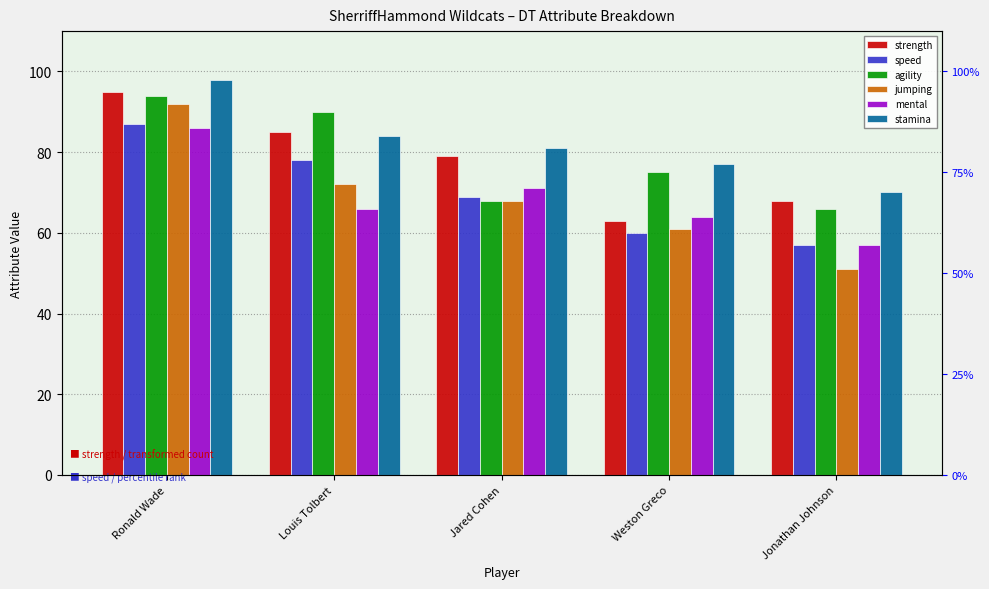

What is the difference between the maximum and second lowest values in the strength series?

27